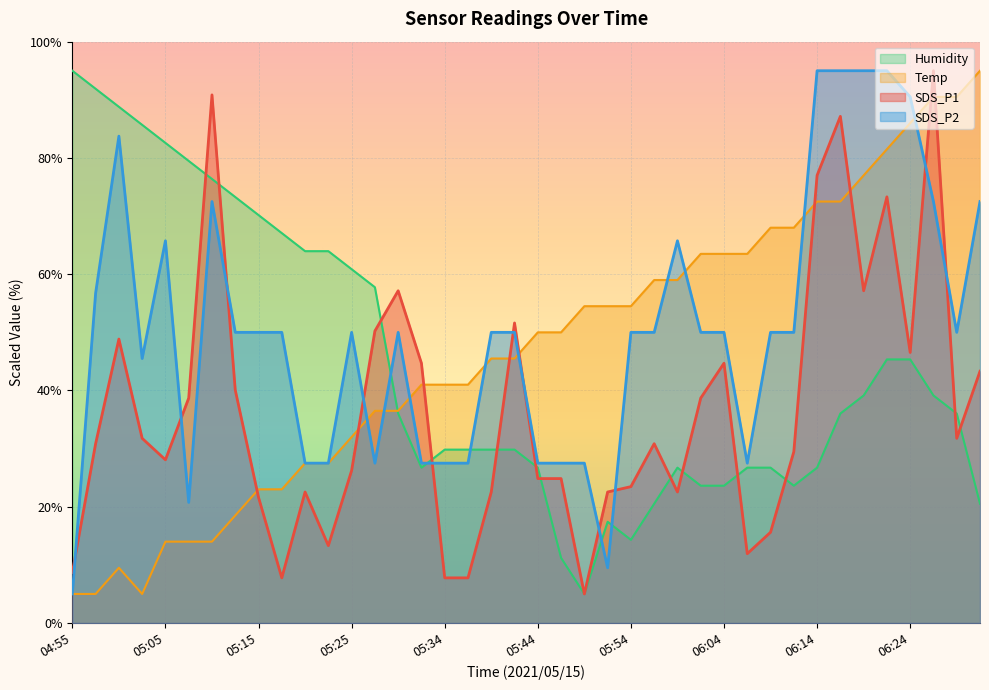

Where do SDS_P2 and Temp first cross each other?

05:17 and 05:20